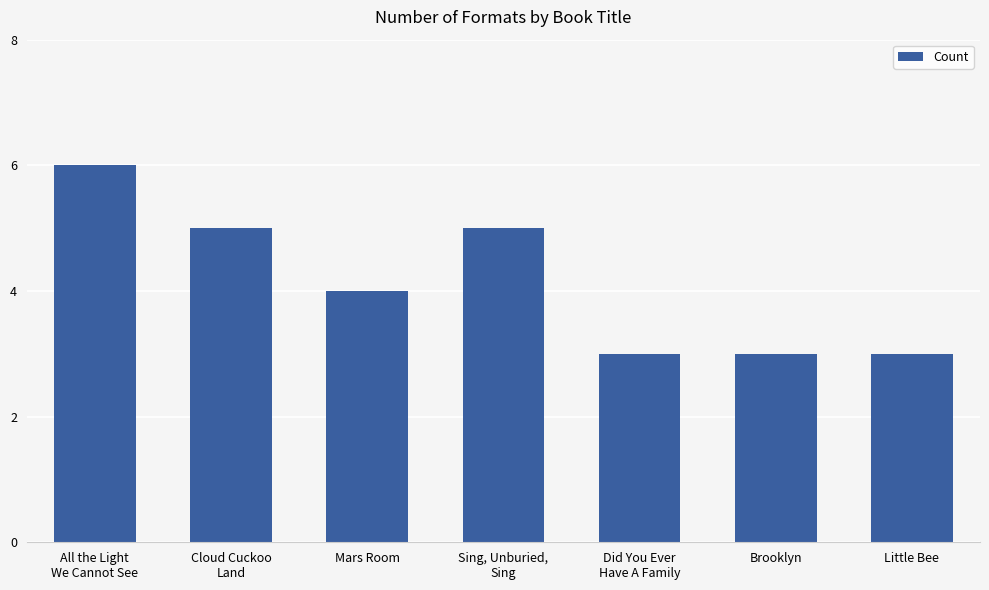

Count the number of data series in this chart.

1